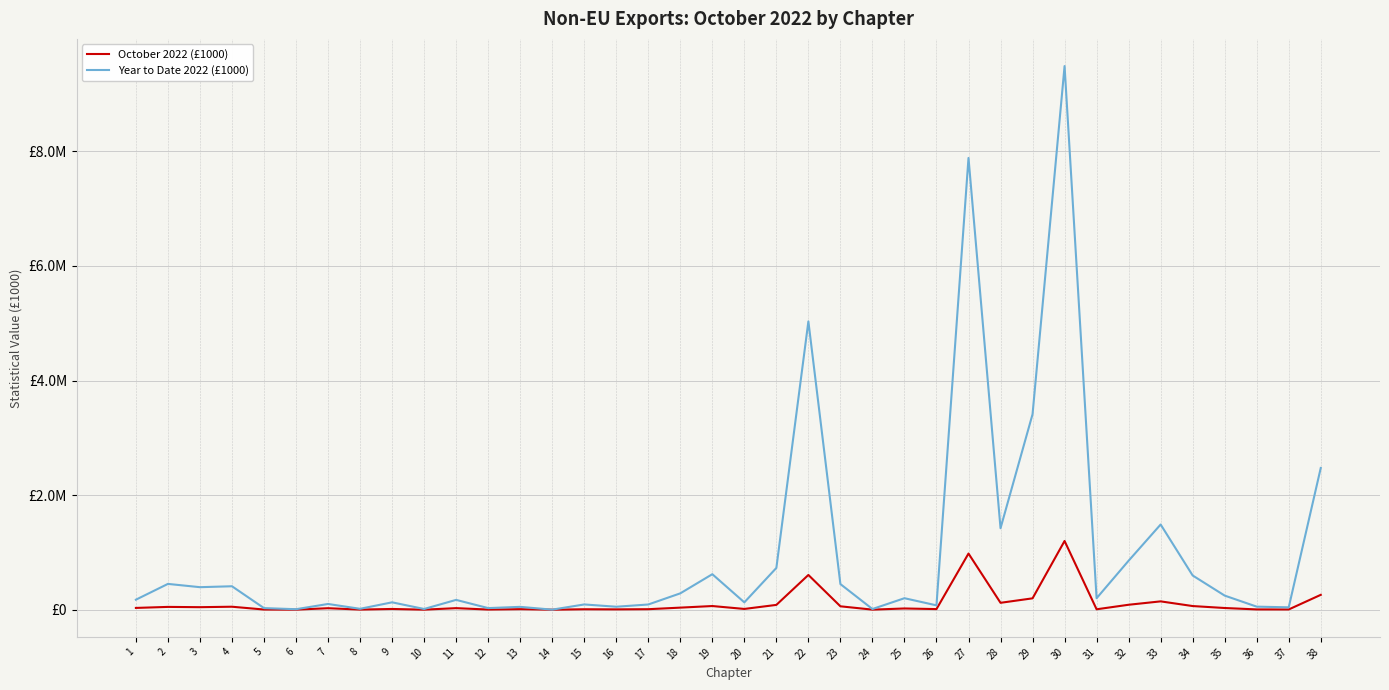

Reading left to right, extract all data points from this chart.

October 2022 (£1000): 30912	48761	43940	51885	2971	820	25932	2077	12799	741	26967	2715	9147	81	7665	5759	8795	36067	63947	13221	83801	606199	59100	1187	21335	10542	979958	120273	198299	1199325	7198	86230	145265	63563	29428	4878	4157	259340
Year to Date 2022 (£1000): 174669	450122	392964	409069	27691	8502	99936	15485	128734	12380	171280	27991	49626	880	91548	51764	90801	285286	619429	128231	728740	5031507	446998	11725	200491	75755	7884340	1421544	3411288	9487607	200188	855044	1486927	597185	245989	53084	41358	2473275